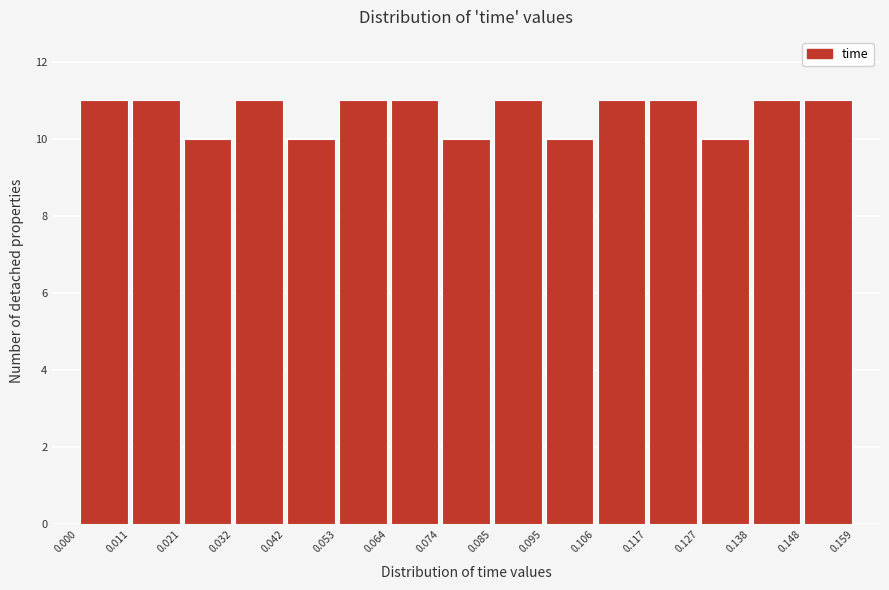

Reading left to right, list every bar in this chart as the range it spans on the x-axis followed by its height. The values are not printed on the chart, so give them approximately, as read against the axis.

0.000 to 0.011: 11
0.011 to 0.021: 11
0.021 to 0.032: 10
0.032 to 0.042: 11
0.042 to 0.053: 10
0.053 to 0.064: 11
0.064 to 0.074: 11
0.074 to 0.085: 10
0.085 to 0.095: 11
0.095 to 0.106: 10
0.106 to 0.117: 11
0.117 to 0.127: 11
0.127 to 0.138: 10
0.138 to 0.148: 11
0.148 to 0.159: 11